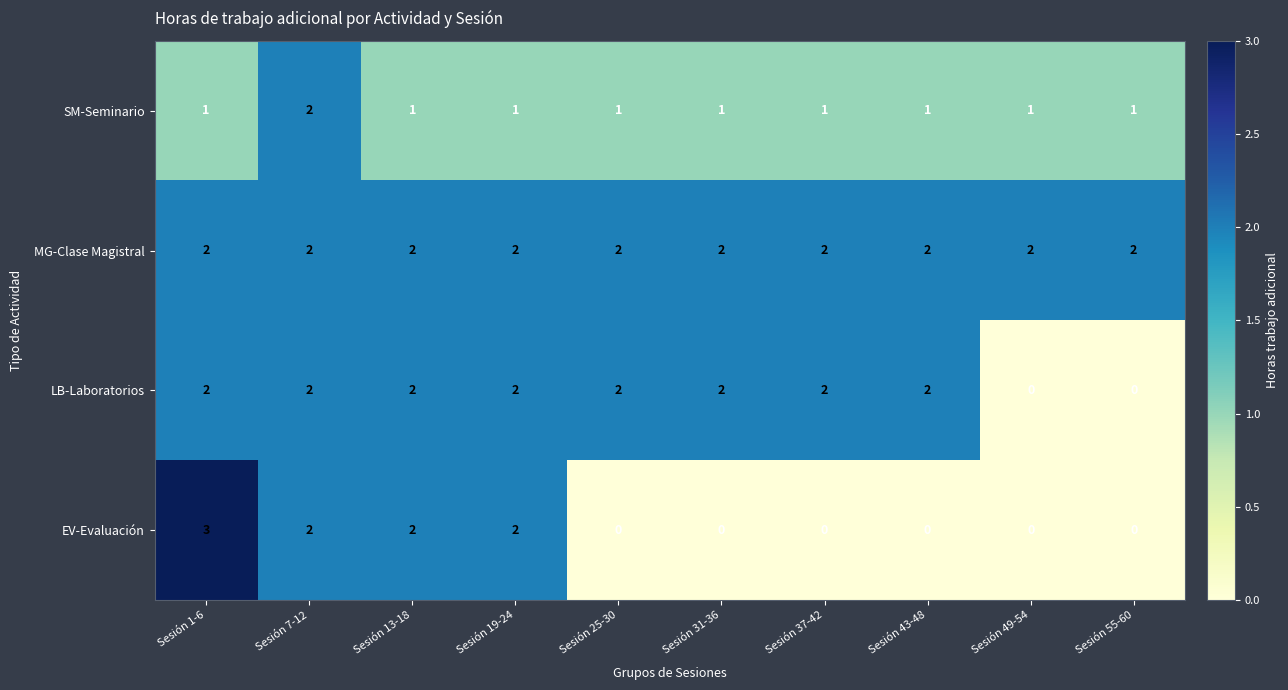

Is it true that MG-Clase Magistral equals 2 at Sesión 49-54?

True